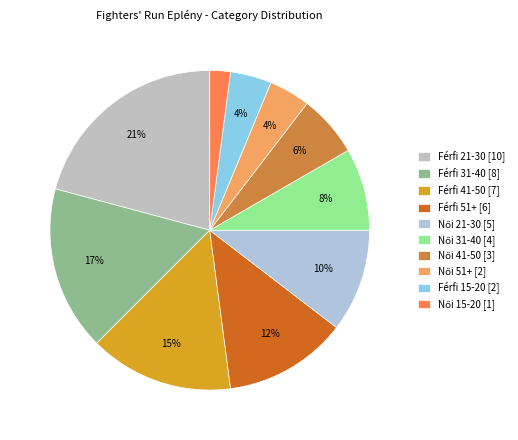

The Férfi 41-50 slice represents 1% of the pie. True or false?

False